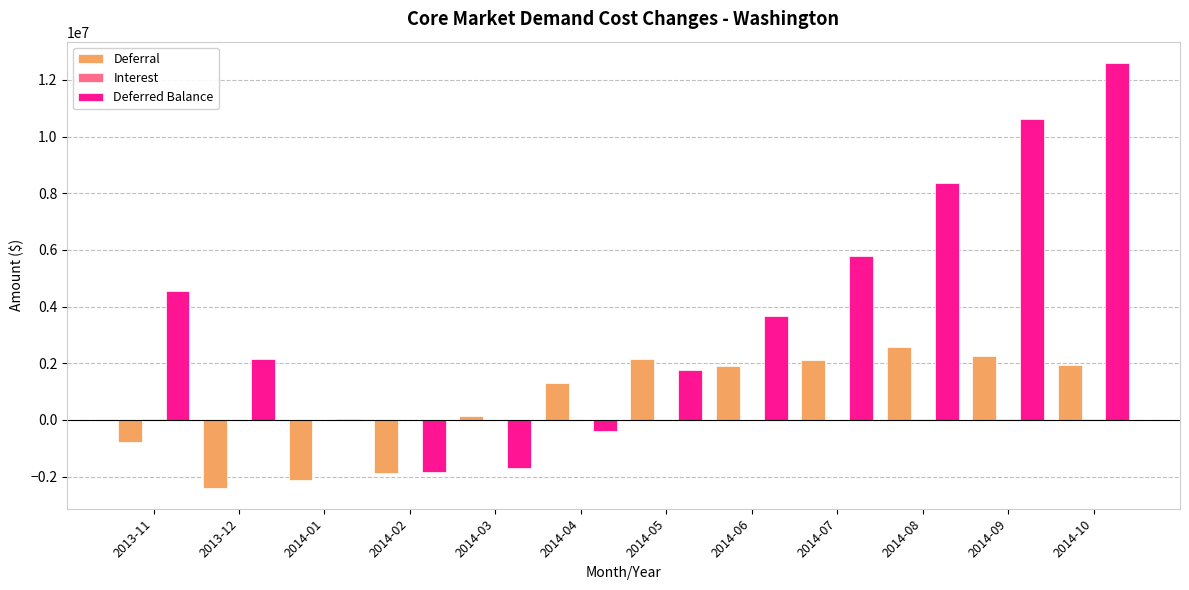

How many groups of bars are there?

12